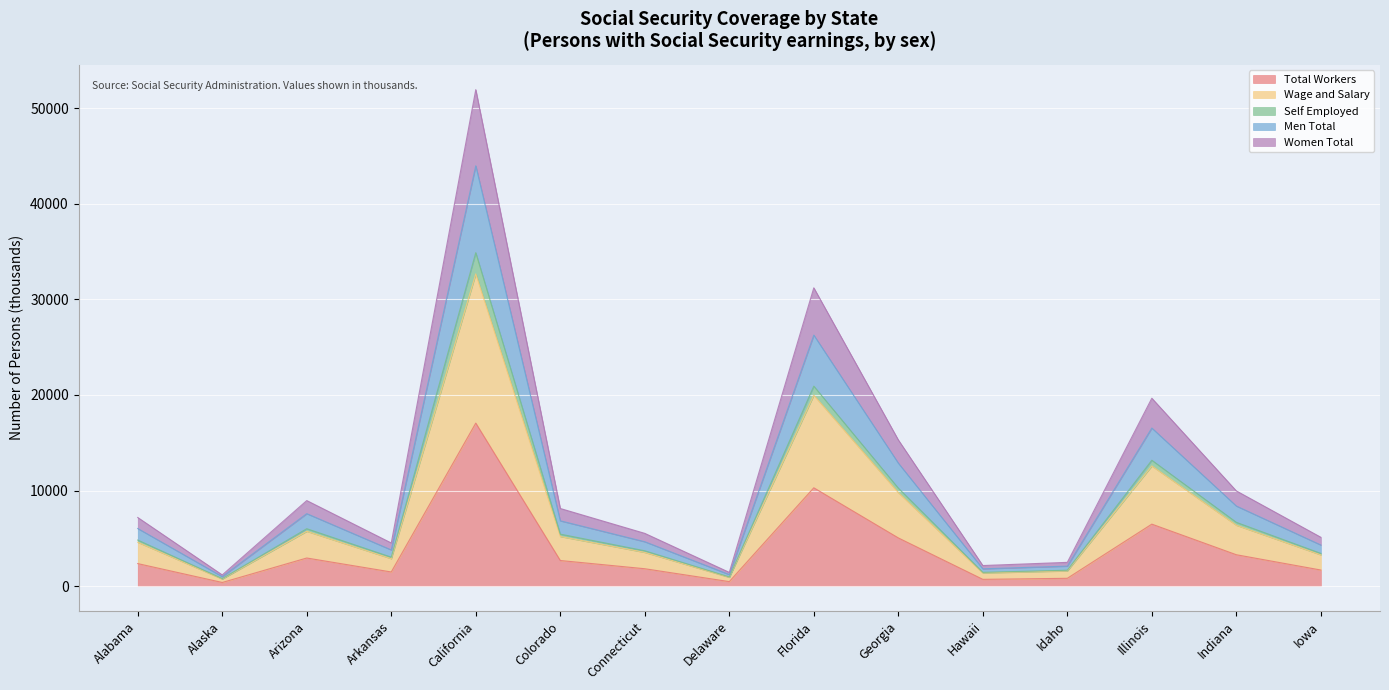

True or false: Total Workers has a value of 303.0 at Hawaii.

False